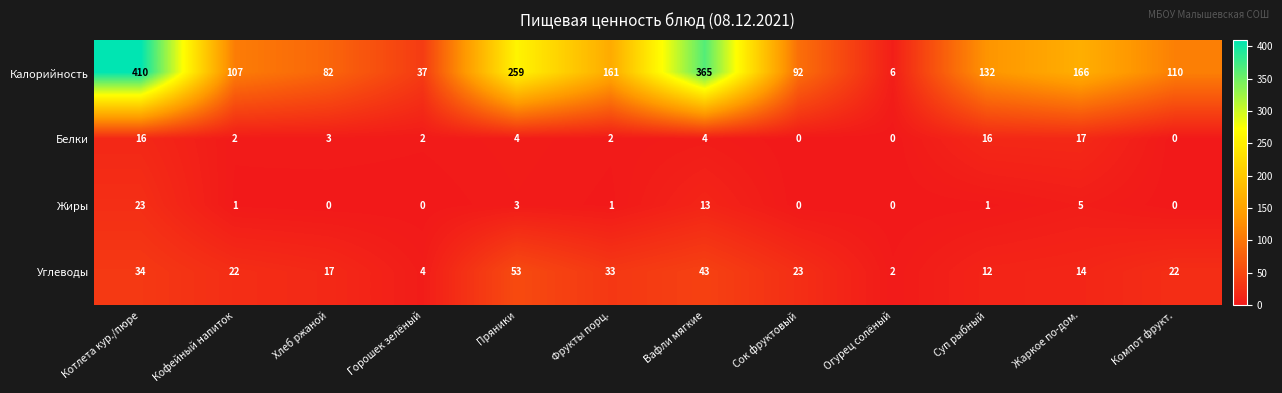

What is the total value across all series at Огурец солёный?

8